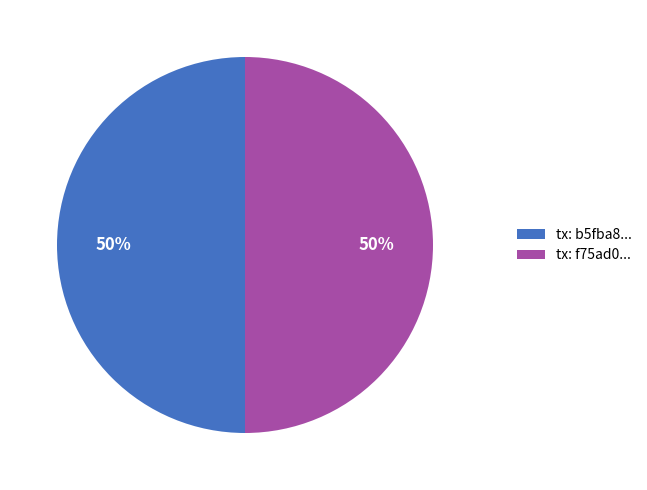

To the nearest percent, what is the difference between the largest and smallest slice percentages?

0%